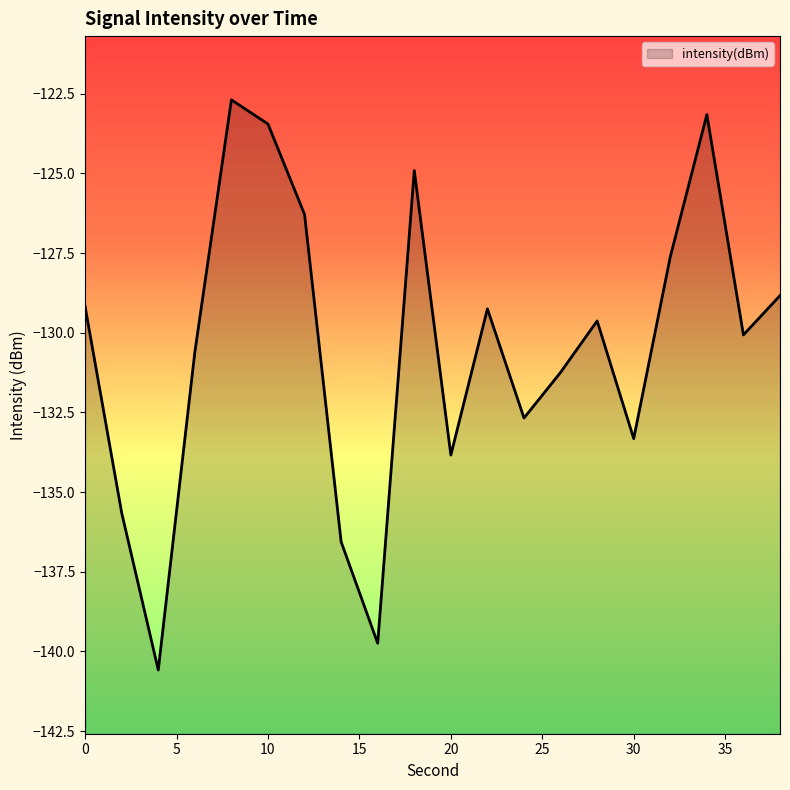

What is the difference between the values at 10 and 16?

16.3